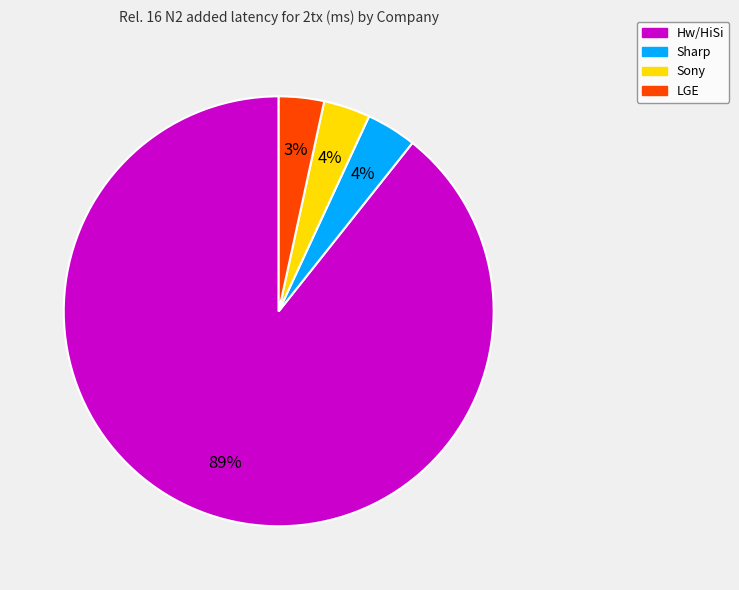

Which slice represents more than half of the pie?

Hw/HiSi